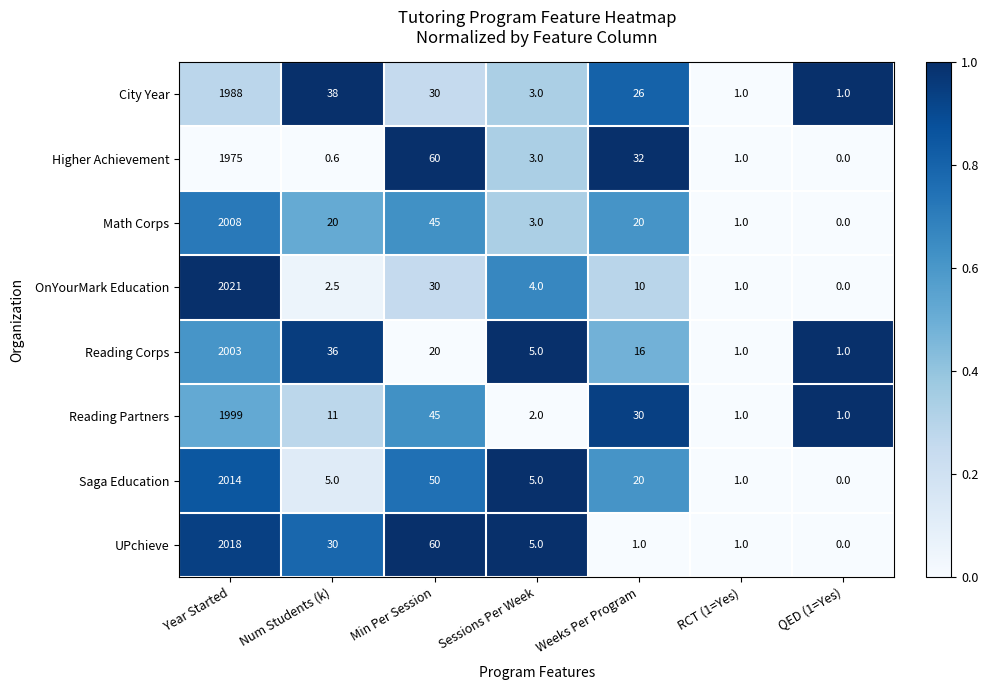

What is the total value across all series at Weeks Per Program?

155.0